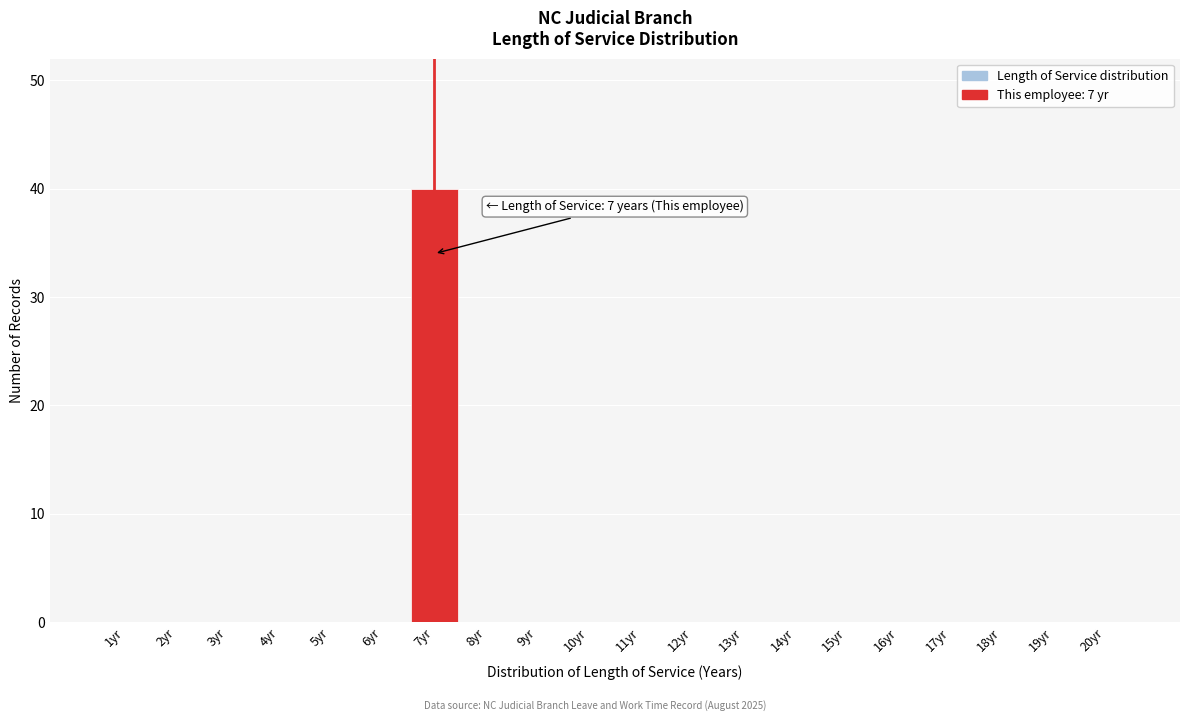

Reading left to right, transcribe all the data shown in this chart.

1yr=0	2yr=0	3yr=0	4yr=0	5yr=0	6yr=0	7yr=40	8yr=0	9yr=0	10yr=0	11yr=0	12yr=0	13yr=0	14yr=0	15yr=0	16yr=0	17yr=0	18yr=0	19yr=0	20yr=0